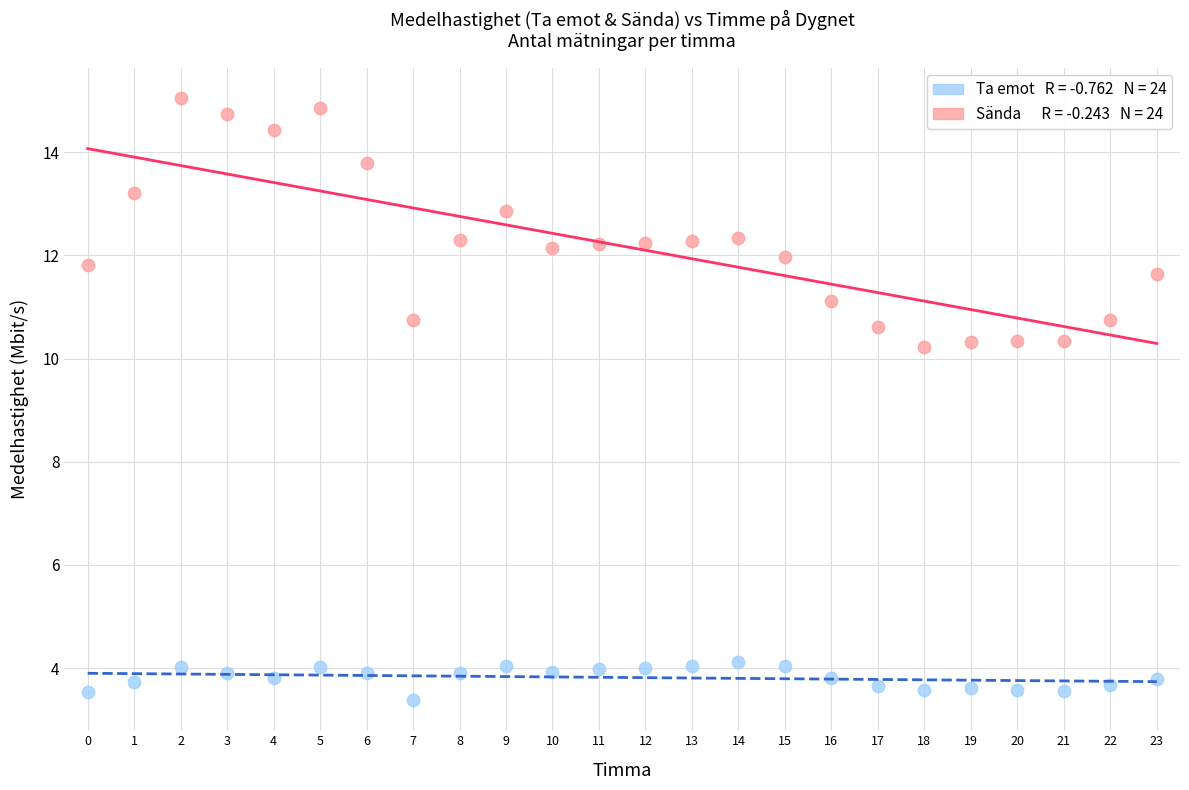

Across all data points, what is the range of Y values (max minus min)?

11.7